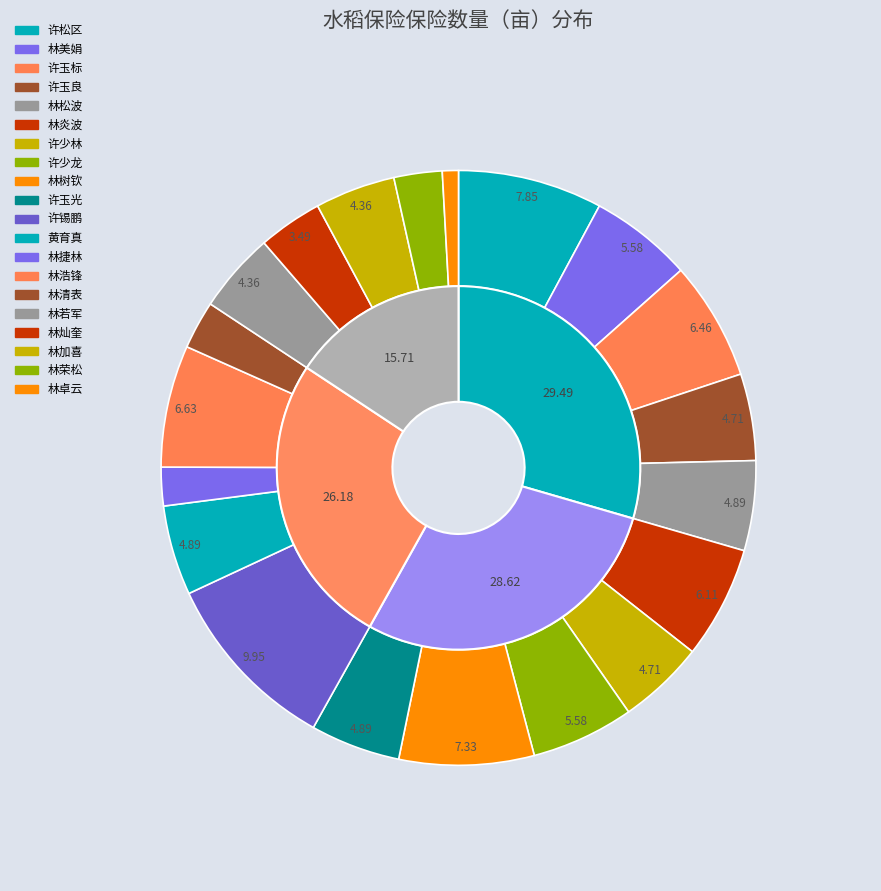

To the nearest percent, what is the difference between the 林捷林 and 林浩锋 slice percentages?

5%